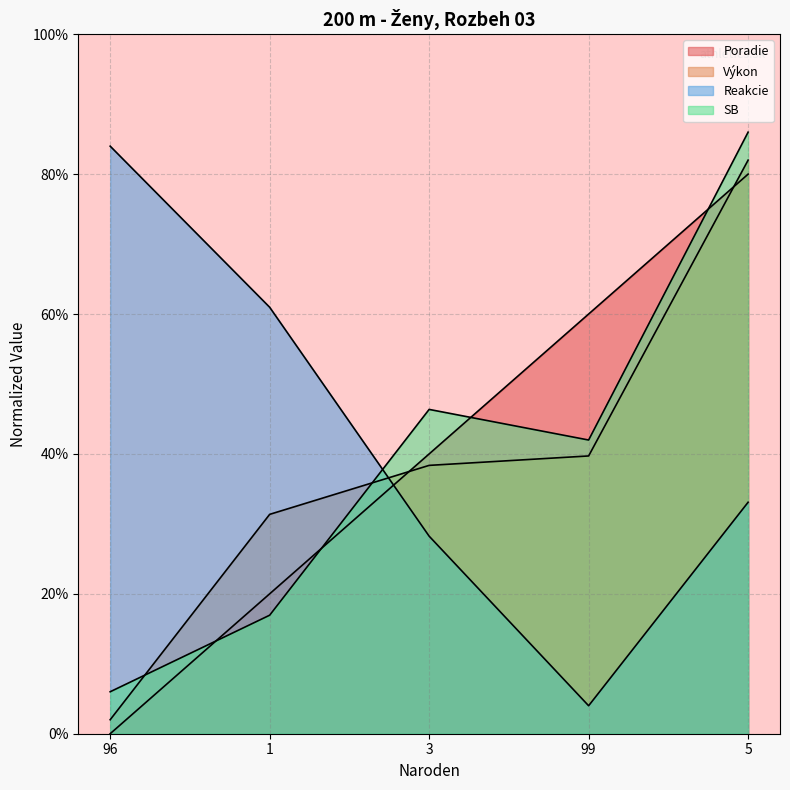

Where is the first local minimum for SB?

99